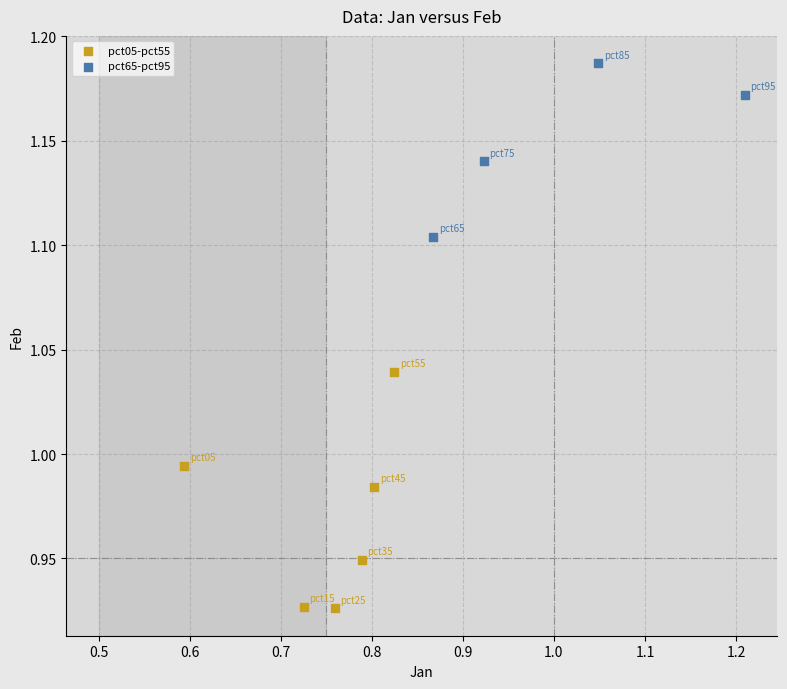

Which series reaches the minimum Y coordinate?

pct05-pct55